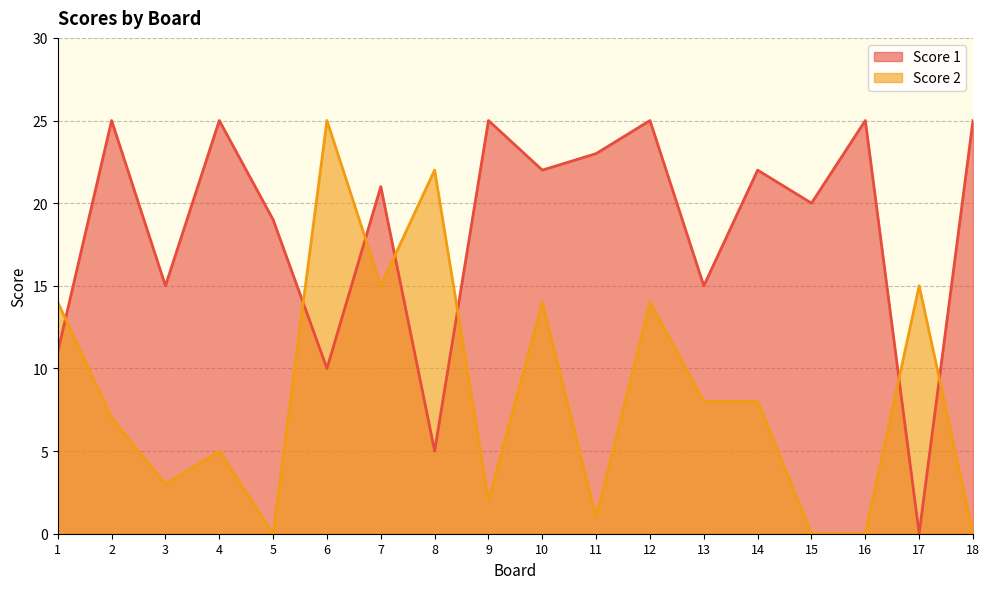

In Score 1, how many points are lower than both neighbors (excluding endpoints)?

7